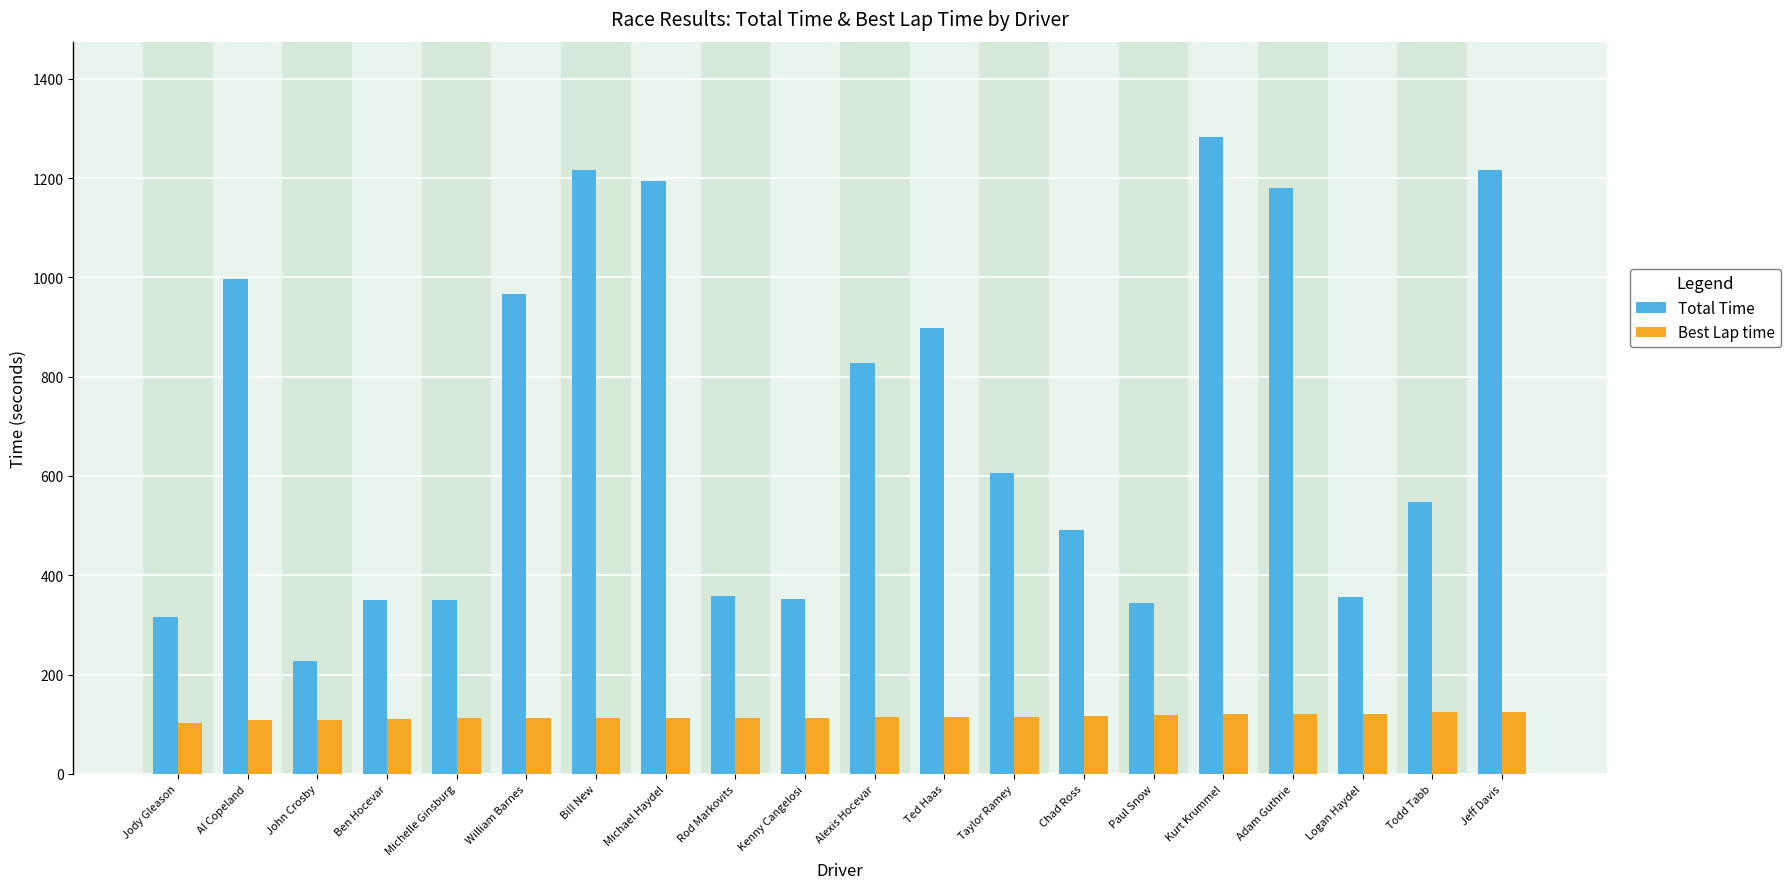

What is the difference between the Best Lap time values at John Crosby and Rod Markovits?

3.9